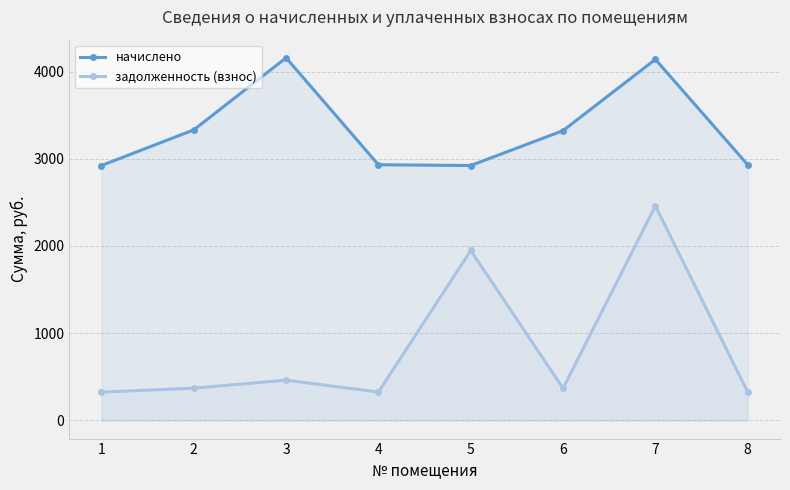

At which category is the sum across all series the highest?

7